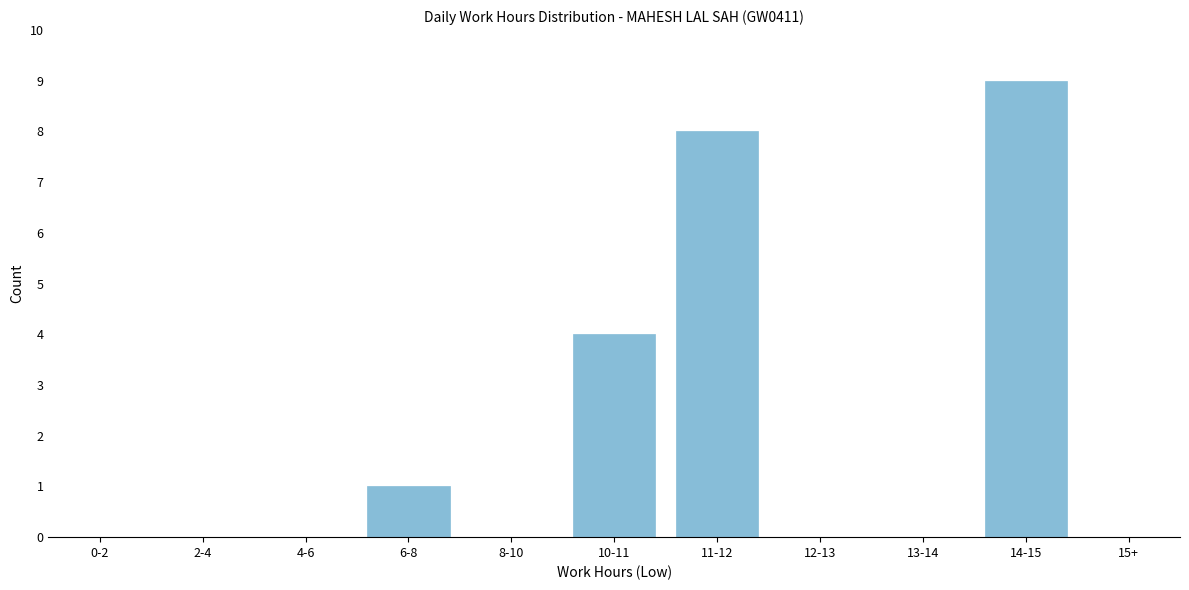

Reading right to left, transcribe all the data shown in this chart.

15+=0	14-15=9	13-14=0	12-13=0	11-12=8	10-11=4	8-10=0	6-8=1	4-6=0	2-4=0	0-2=0